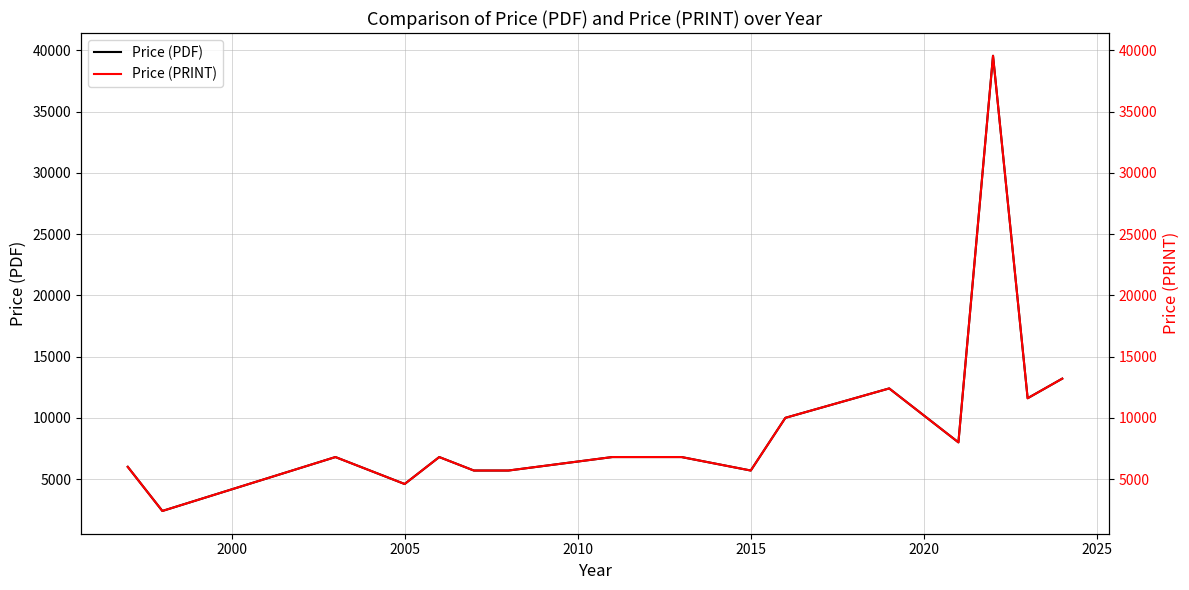

How many interior local peaks does the Price (PDF) series have?

4